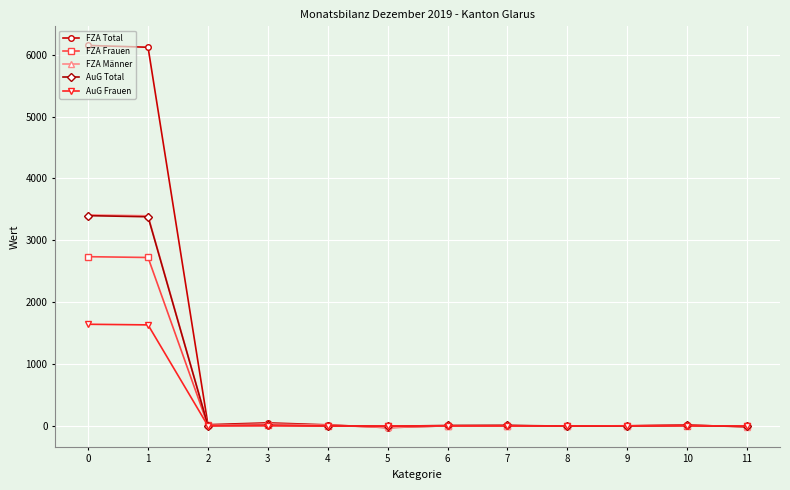

The value of FZA Total at 1 is 6120. True or false?

True